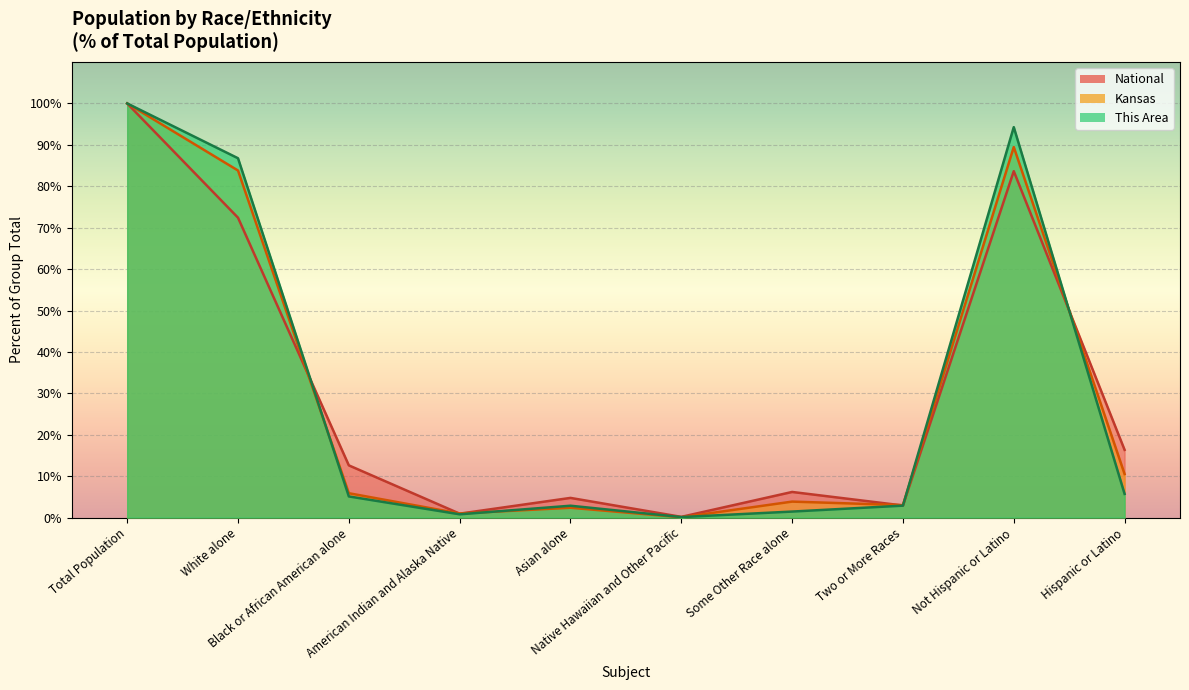

Rank the categories by National value from lowest to highest.

Native Hawaiian and Other Pacific, American Indian and Alaska Native, Two or More Races, Asian alone, Some Other Race alone, Black or African American alone, Hispanic or Latino, White alone, Not Hispanic or Latino, Total Population